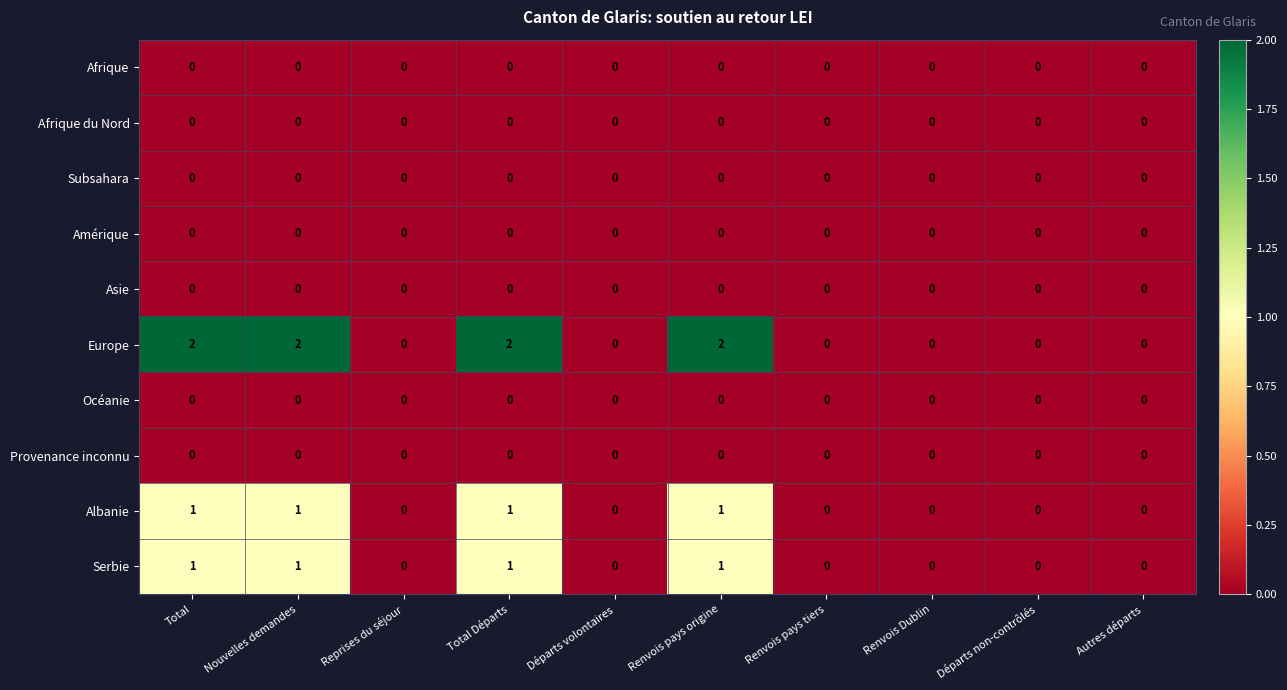

True or false: Subsahara has a value of 0 at Renvois pays tiers.

True